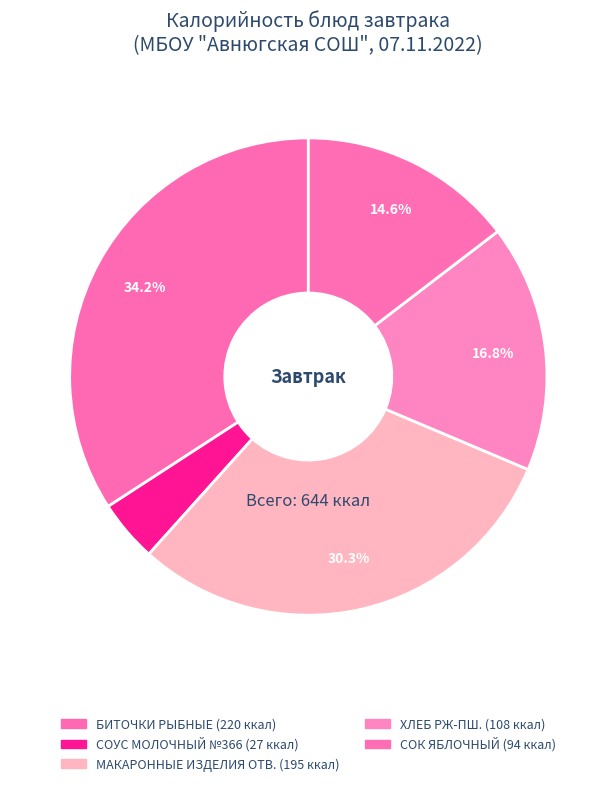

Is there a majority slice in this chart?

No